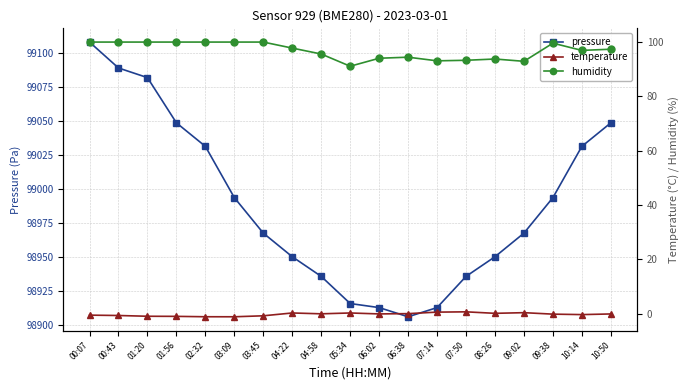

Reading left to right, extract all data points from this chart.

pressure: 00:07=99108.1	00:43=99089.1	01:20=99082.0	01:56=99048.7	02:32=99031.4	03:09=98993.7	03:45=98967.5	04:22=98950.2	04:58=98935.7	05:34=98915.7	06:02=98912.7	06:38=98906.0	07:14=98912.7	07:50=98935.7	08:26=98950.2	09:02=98967.5	09:38=98993.7	10:14=99031.4	10:50=99048.7
temperature: 00:07=-0.6	00:43=-0.7	01:20=-1.0	01:56=-1.0	02:32=-1.2	03:09=-1.2	03:45=-0.8	04:22=0.2	04:58=-0.1	05:34=0.2	06:02=-0.1	06:38=-0.0	07:14=0.5	07:50=0.6	08:26=0.1	09:02=0.3	09:38=-0.2	10:14=-0.4	10:50=-0.1
humidity: 00:07=100.0	00:43=100.0	01:20=100.0	01:56=100.0	02:32=100.0	03:09=100.0	03:45=100.0	04:22=97.8	04:58=95.6	05:34=91.1	06:02=94.0	06:38=94.4	07:14=93.1	07:50=93.3	08:26=93.8	09:02=92.9	09:38=99.6	10:14=96.9	10:50=97.4